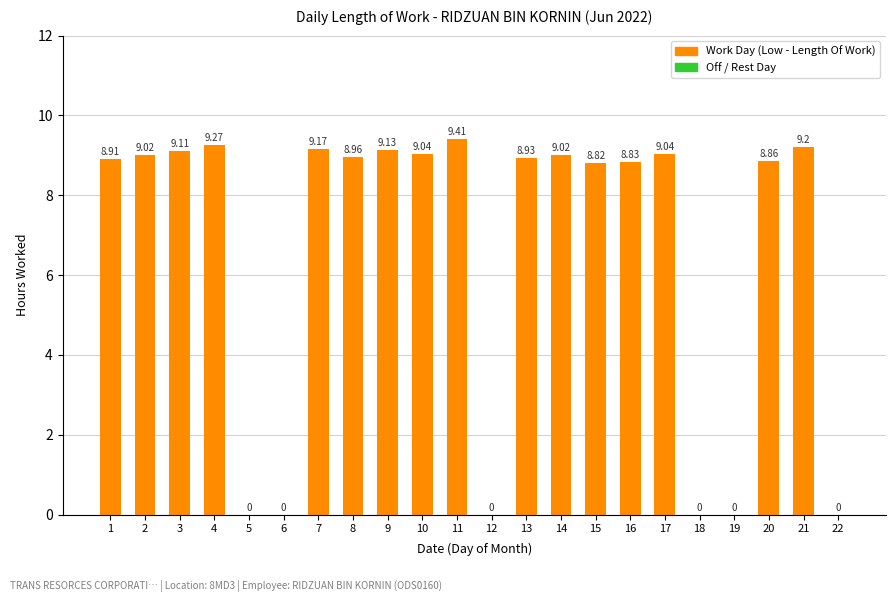

What is the greatest value displayed?

9.4